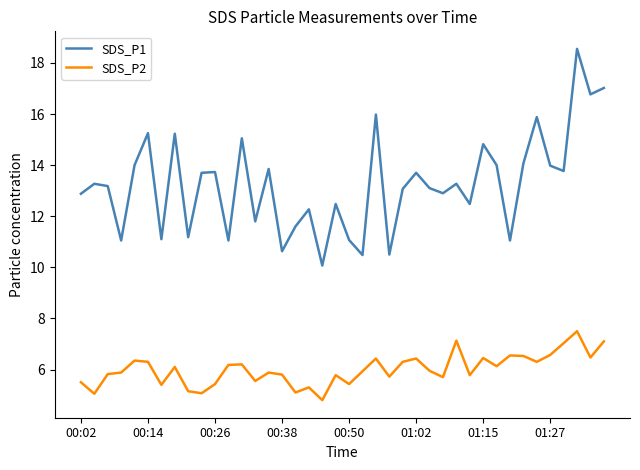

Which series has the widest spread of values?

SDS_P1